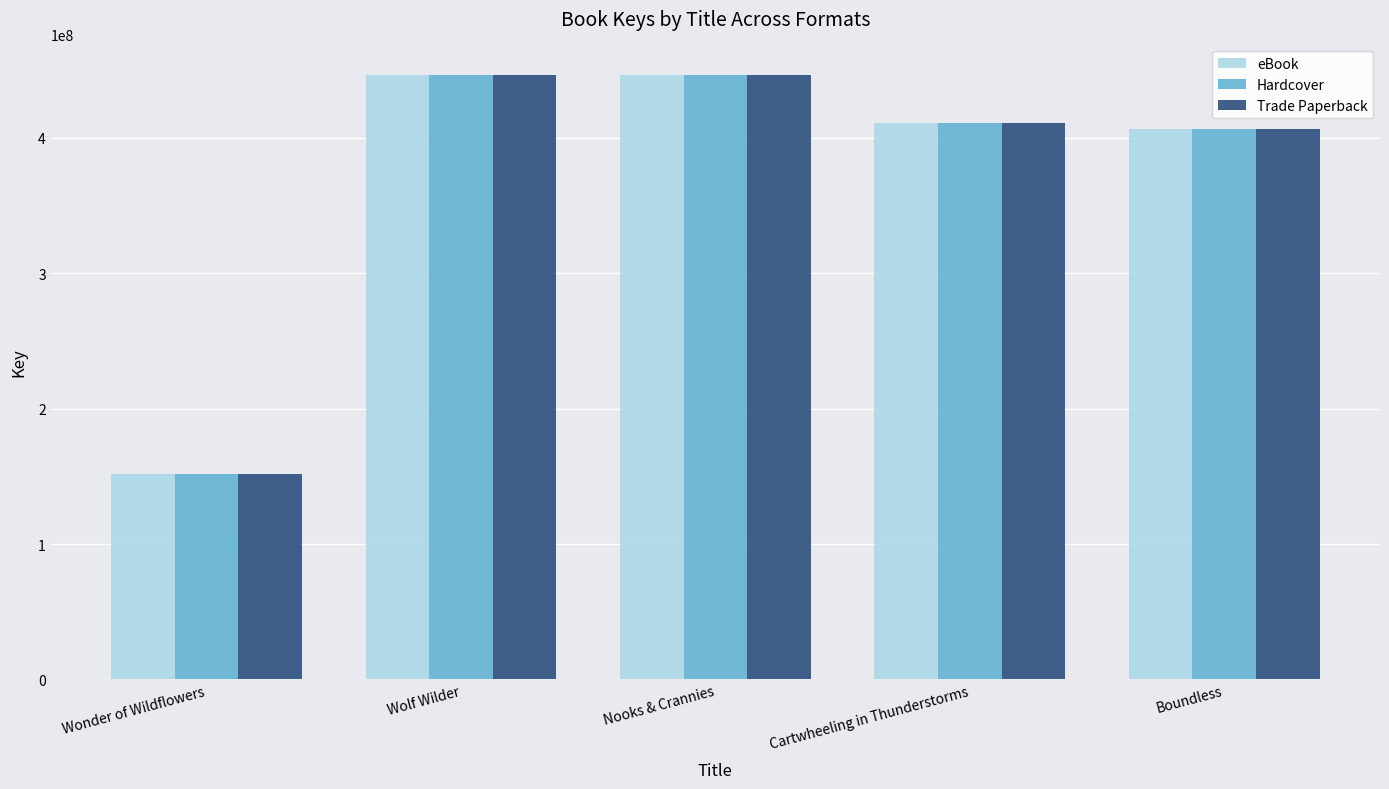

What is the highest value of the eBook series?

446688505